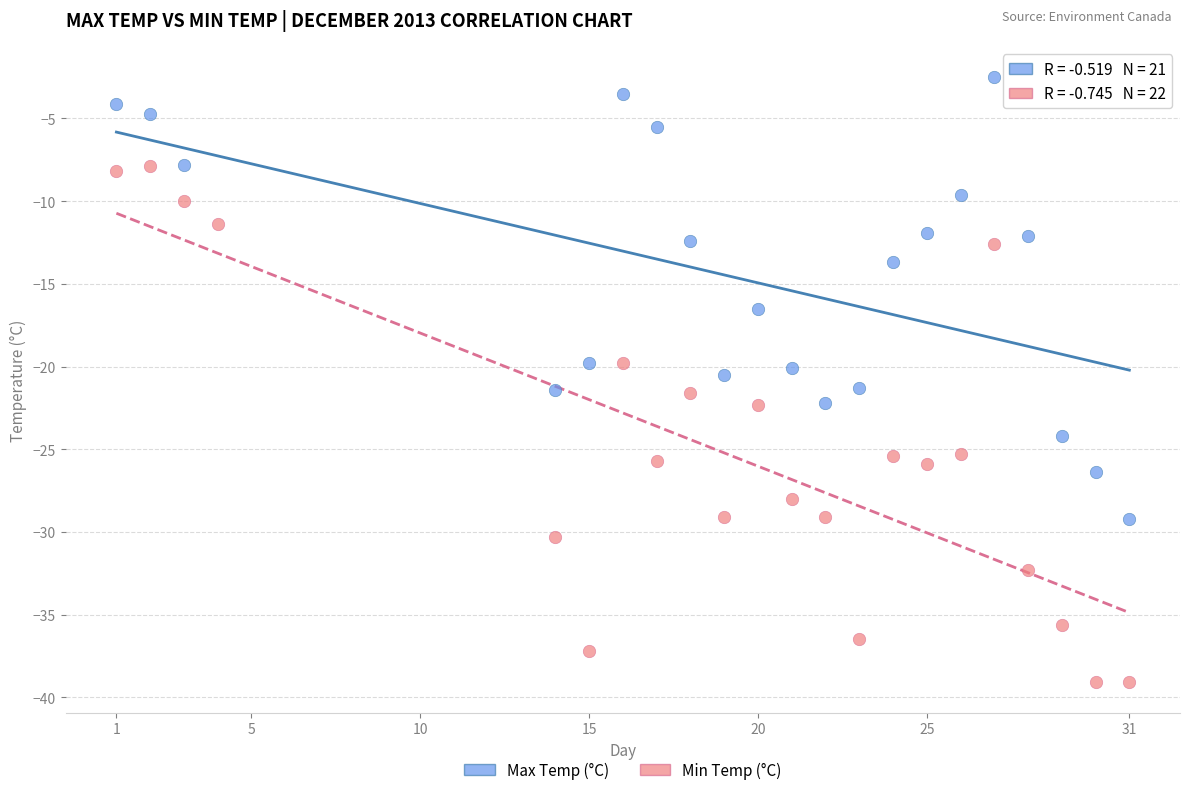

Which series has the widest spread of Y values?

Min Temp (°C)